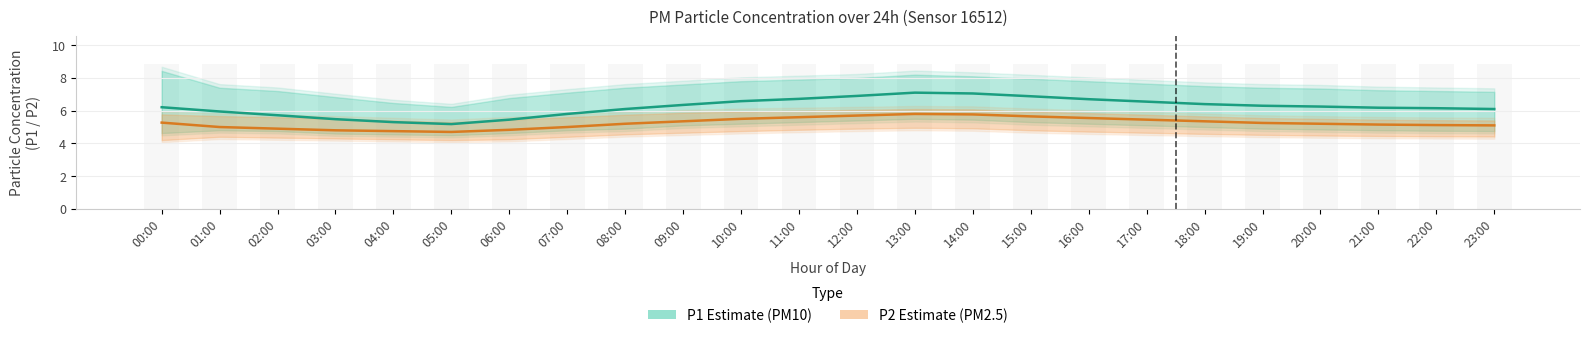

What is the label of the 2nd bar from the left?

01:00